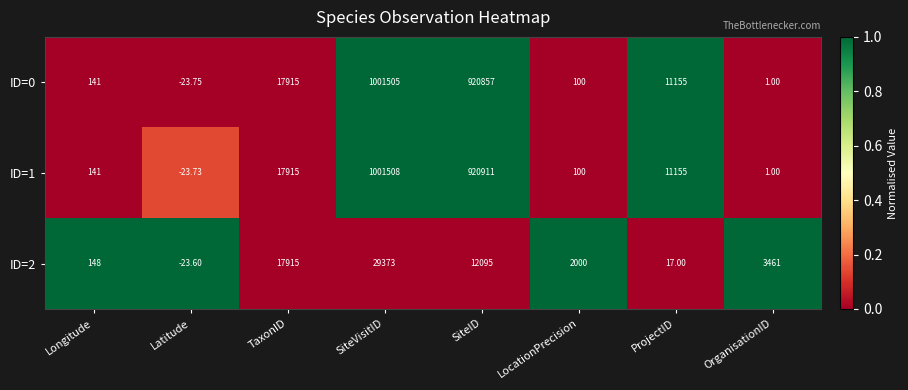

Rank the categories by ID=0 value from lowest to highest.

Latitude, OrganisationID, LocationPrecision, Longitude, ProjectID, TaxonID, SiteID, SiteVisitID